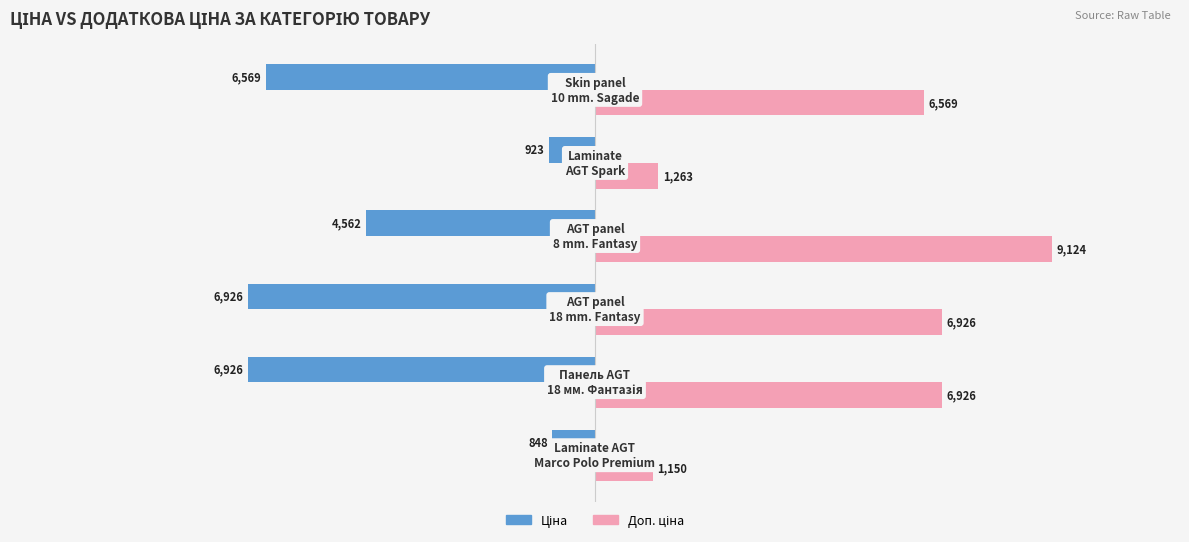

At how many categories does at least one series exceed 419?

6